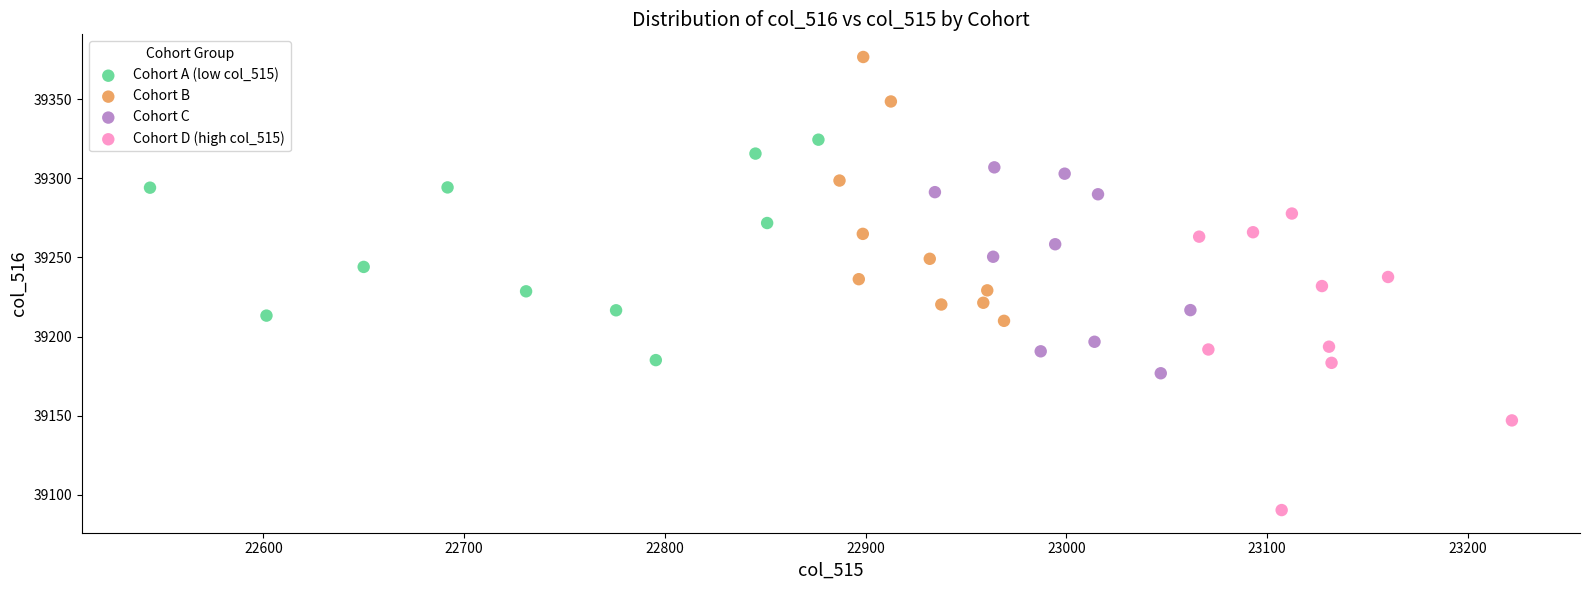

Which series reaches the maximum Y coordinate?

Cohort B